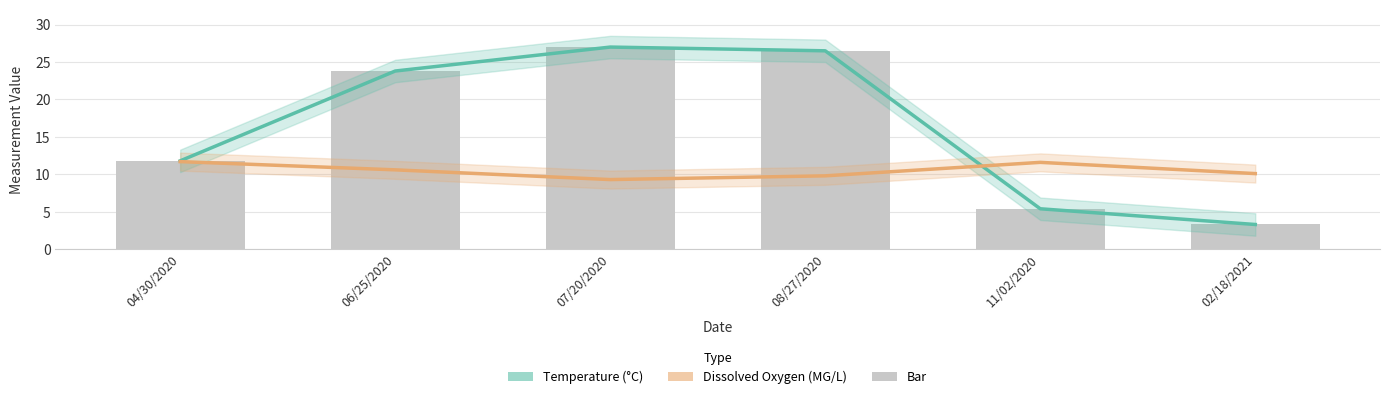

True or false: the data shows 26.5 at 08/27/2020.

True